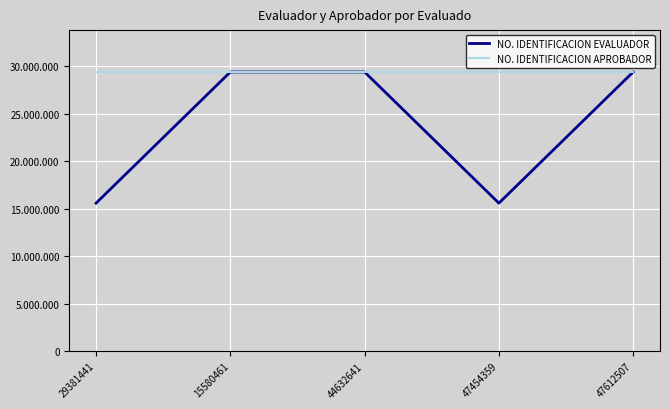

True or false: NO. IDENTIFICACION APROBADOR has more than 0 points higher than both neighbors.

False